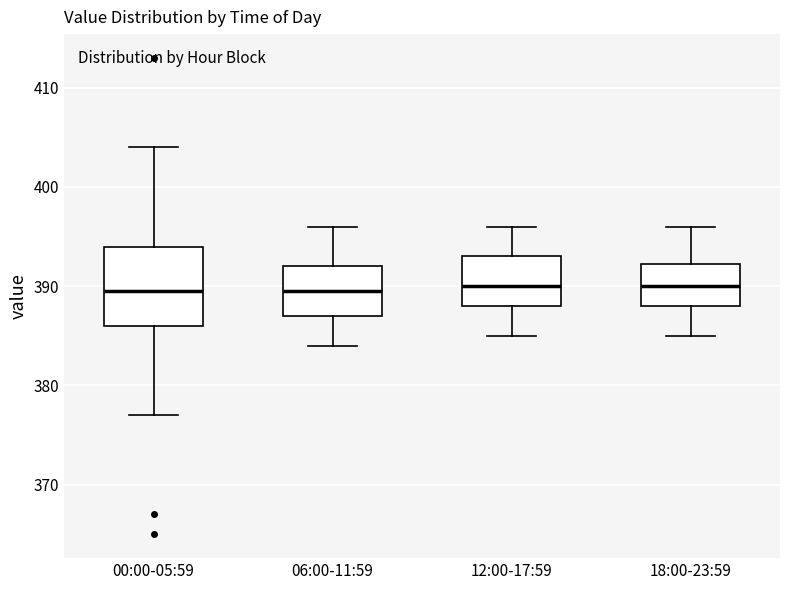

Reading left to right, read every box against the y-axis: the position of its median line, the range the box covers, and the ends of its whiskers. The values are not printed on the chart, so give them approximately, as read against the axis.

00:00-05:59: median 390, box 386 to 394, whiskers 377 to 404
06:00-11:59: median 390, box 387 to 392, whiskers 384 to 396
12:00-17:59: median 390, box 388 to 393, whiskers 385 to 396
18:00-23:59: median 390, box 388 to 392, whiskers 385 to 396